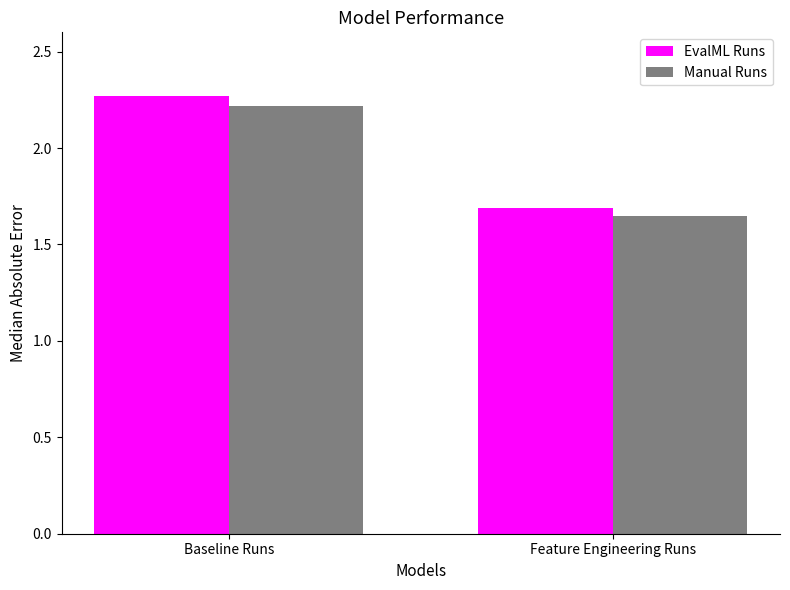

At which label is EvalML Runs closest to 1?

Feature Engineering Runs